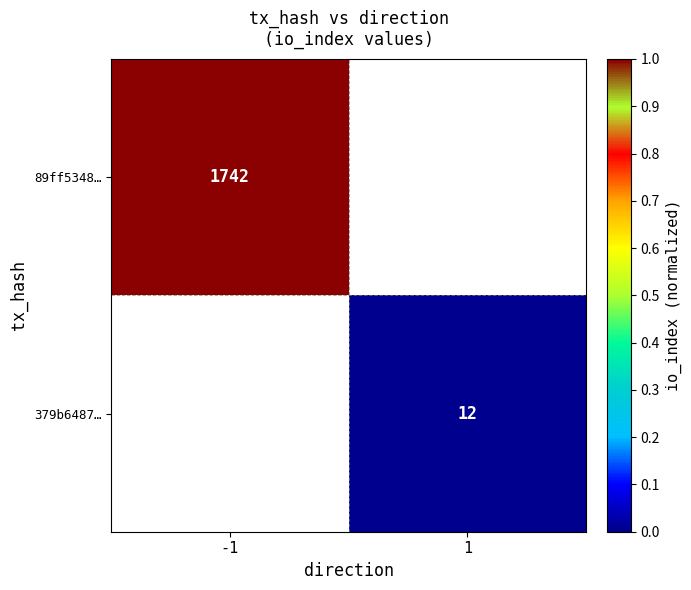

At how many categories does at least one series exceed 0?

2